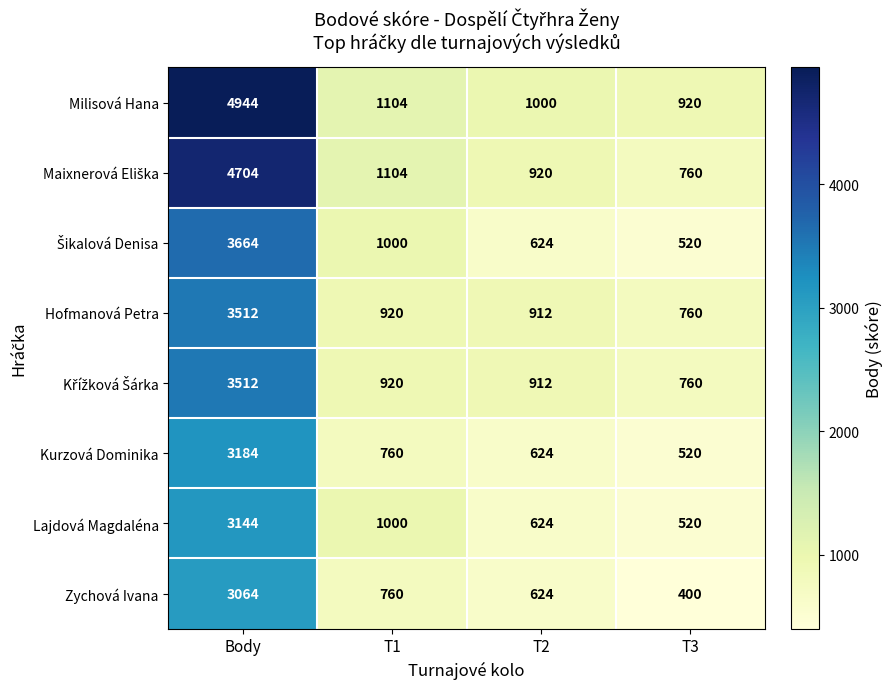

The Zychová Ivana series shows 1128 at T1. True or false?

False